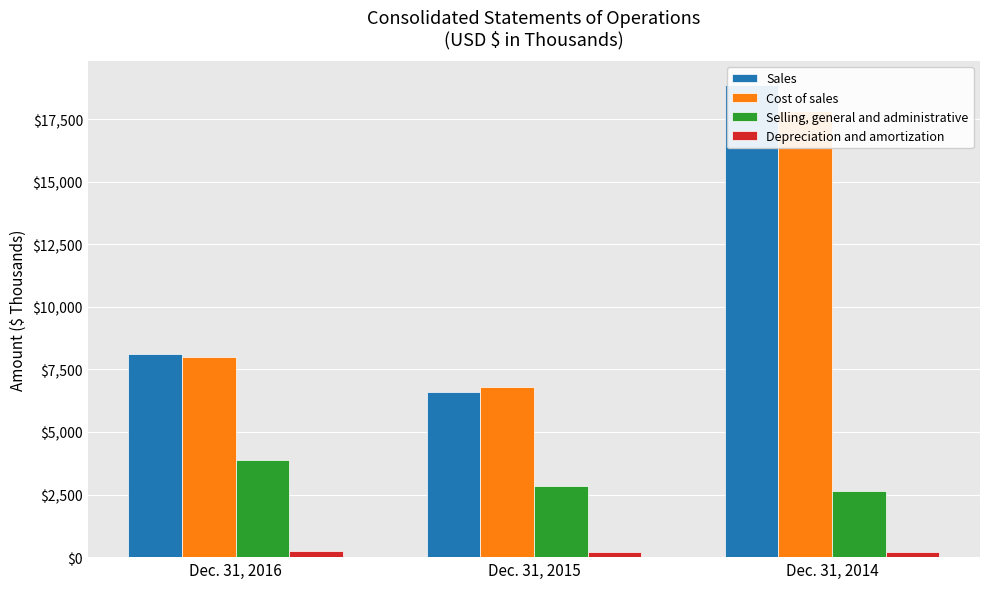

What is the value of the Sales bar at the 1st from the left?

8105